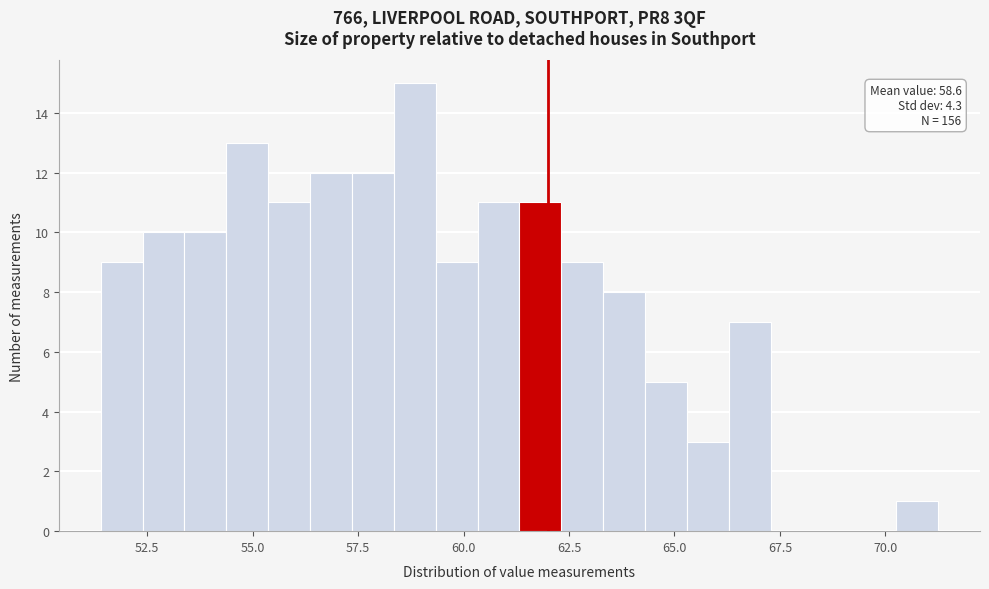

Around what value on the x-axis is the tallest bar? Give the approximate position of its centre, as read against the axis.

59.0